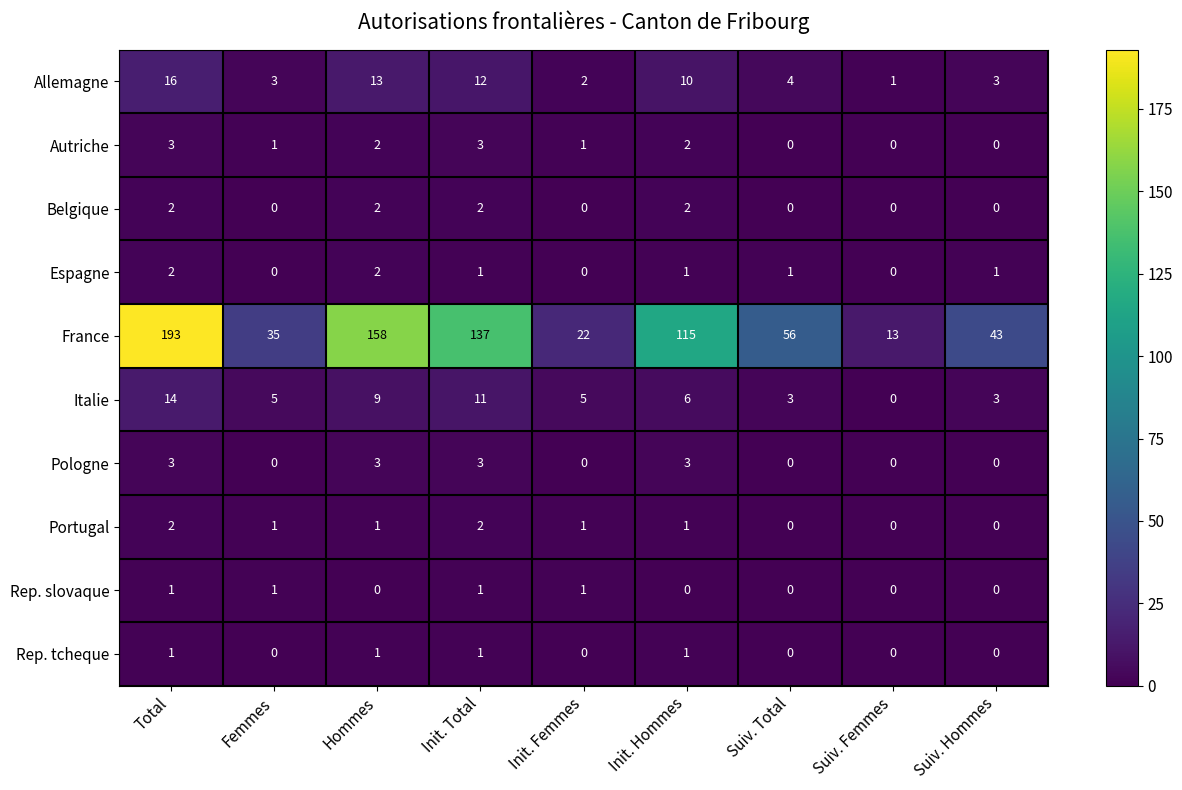

Read the Allemagne value at Femmes.

3